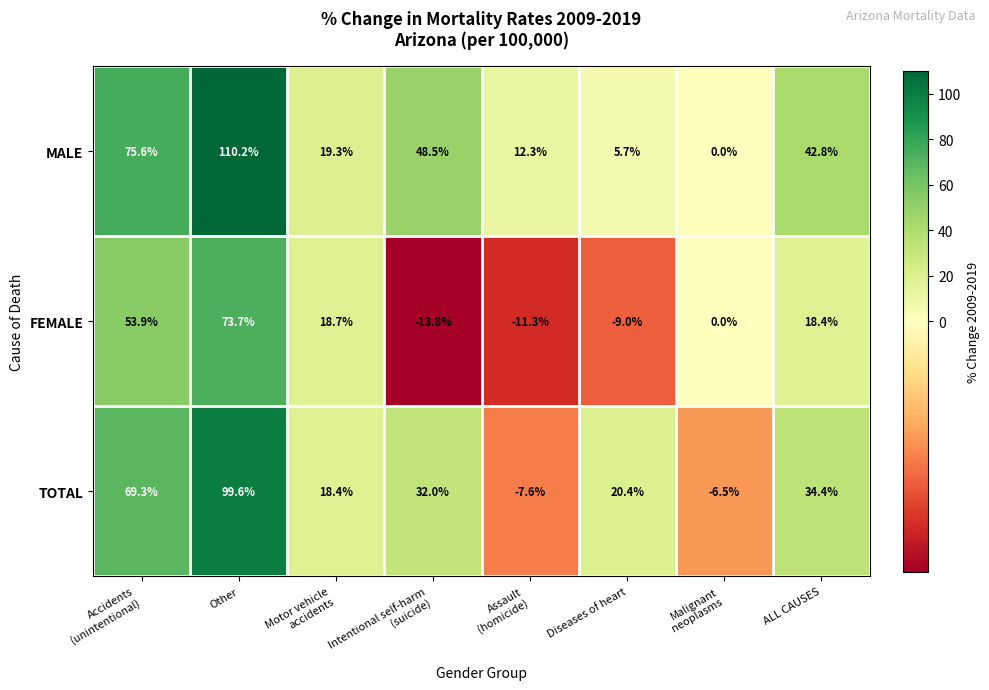

What is the smallest value displayed?

-13.8